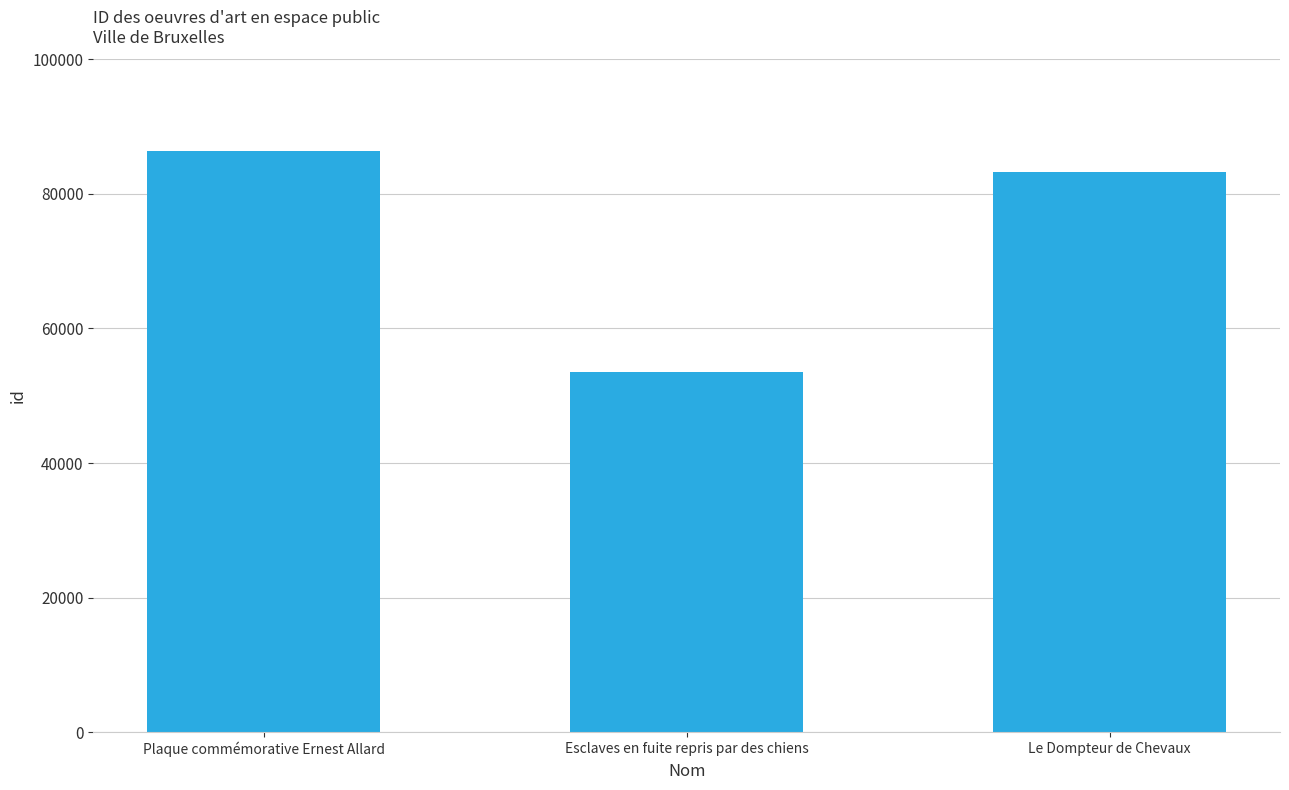

What is the value of the 1st bar from the left?

86412